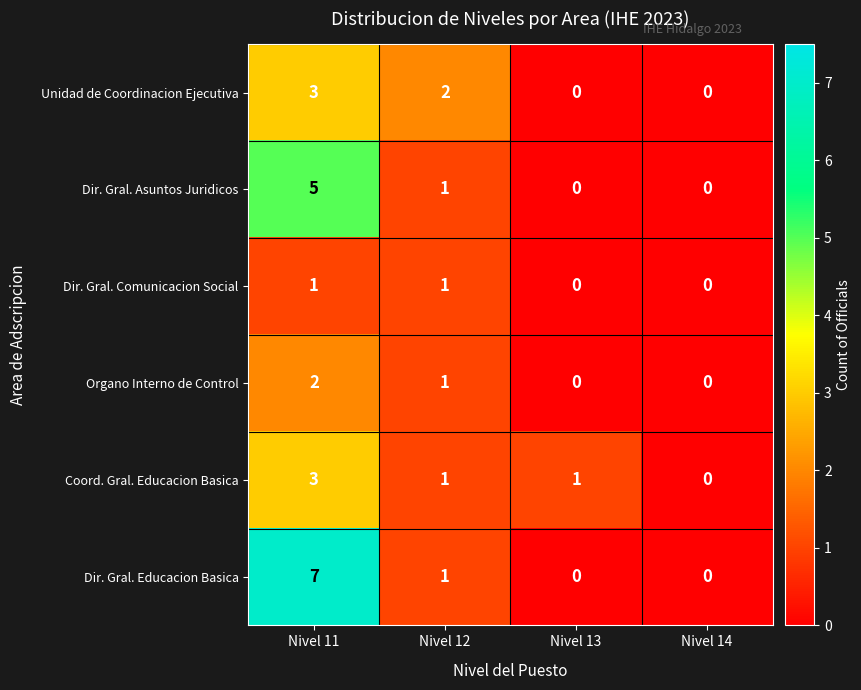

Which series has the largest range (max minus min)?

Dir. Gral. Educacion Basica